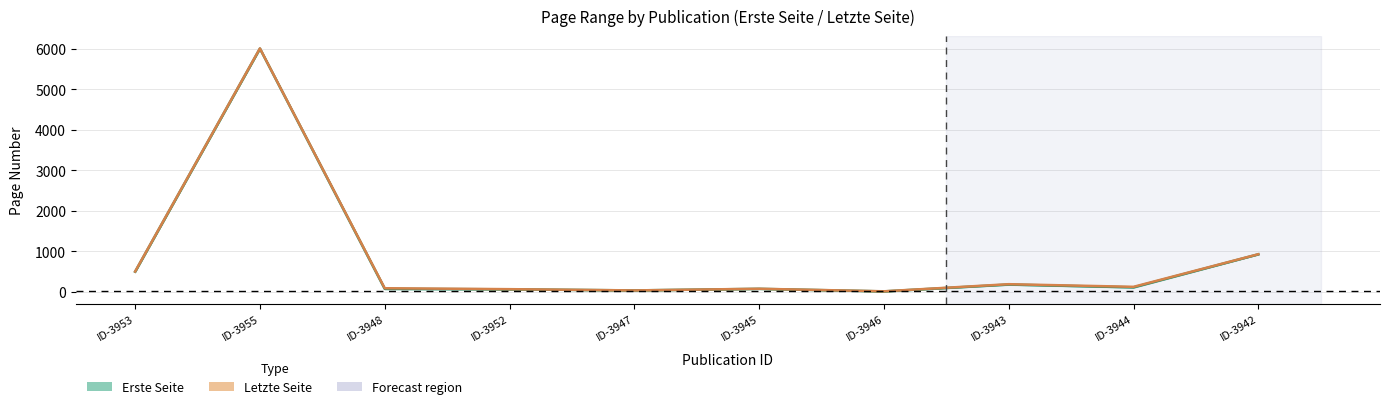

Where is the data nearest to the value 3013?

ID-3942